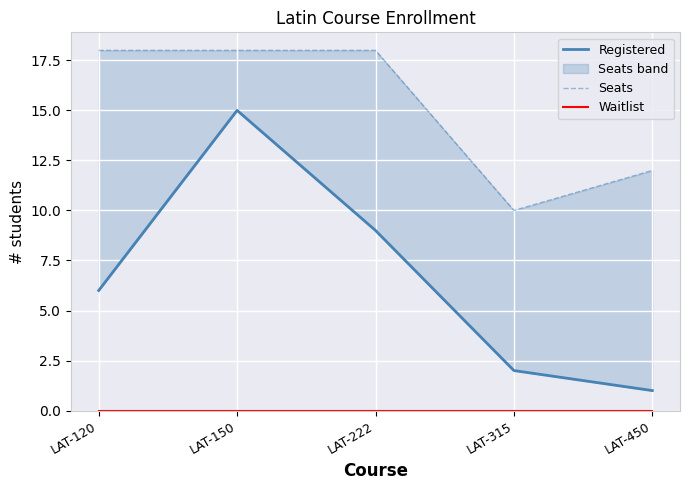

What is the difference between the second highest and second lowest values in the Seats series?

6